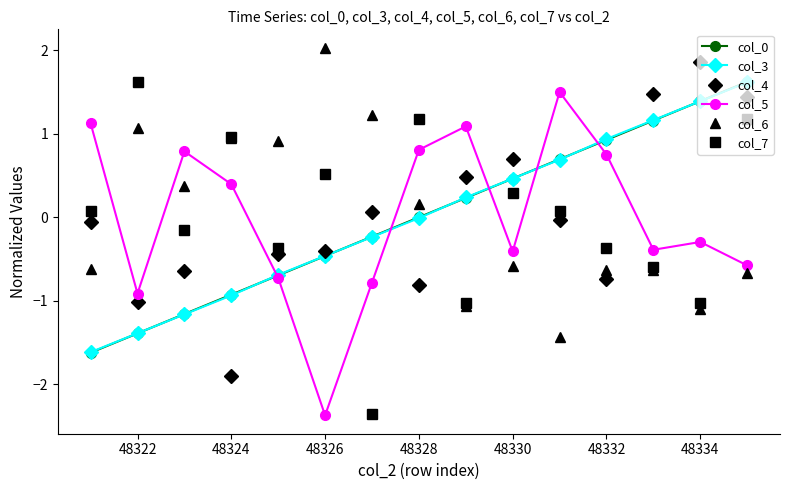

True or false: col_4 has more than 2 interior local peaks.

True